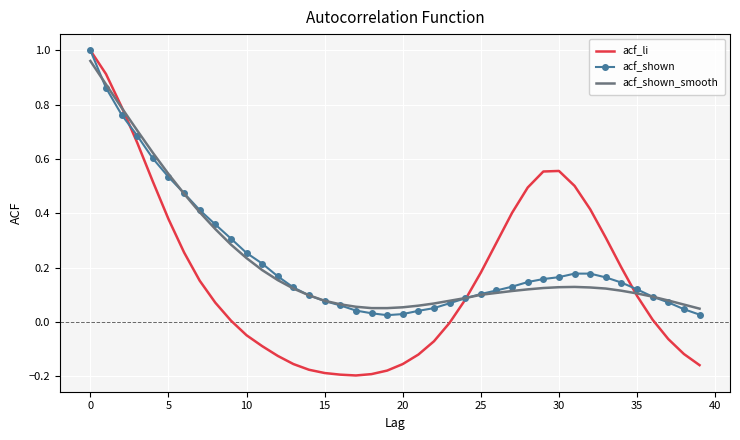

True or false: acf_shown_smooth has more than 0 interior local peaks.

True